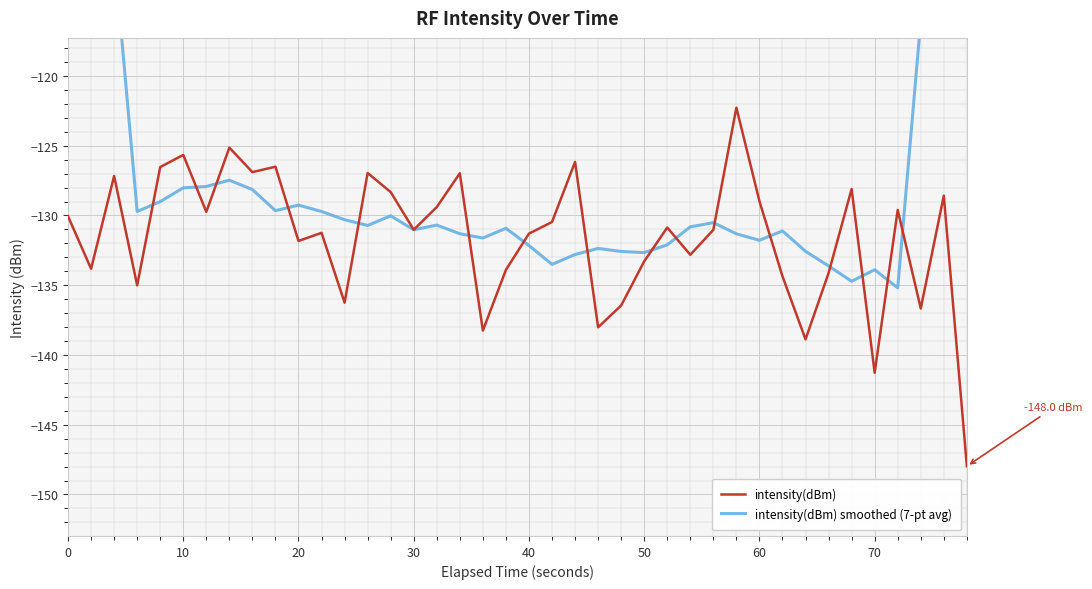

Which series has the largest total across all categories?

intensity(dBm) smoothed (7-pt avg)